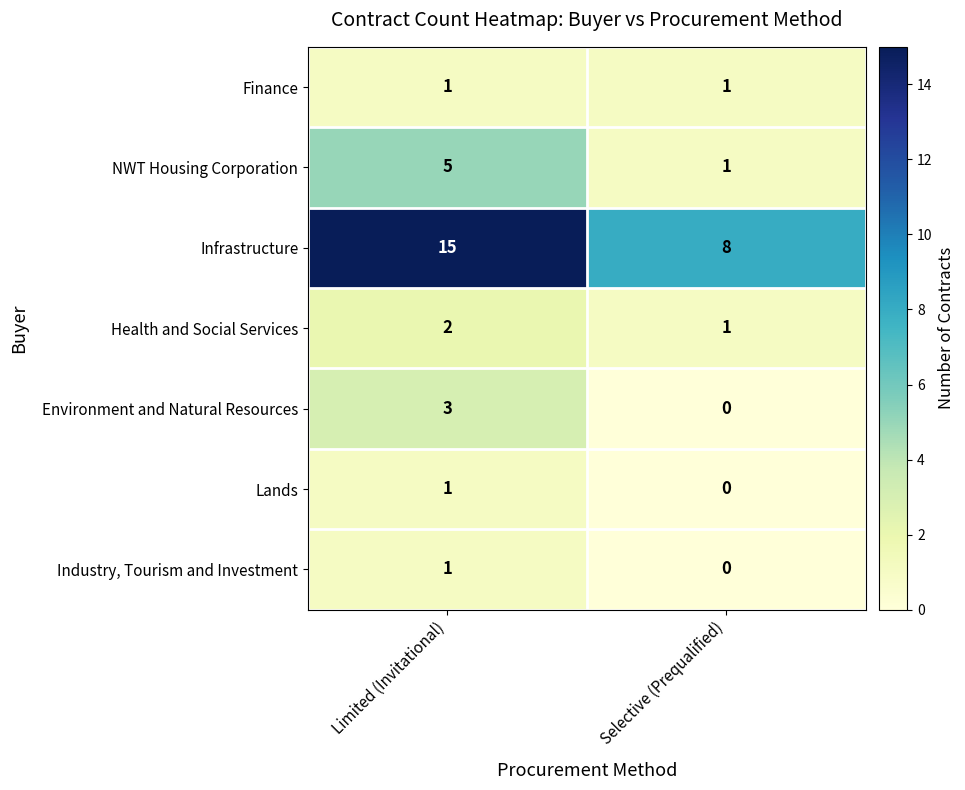

What is the sum of the Infrastructure values at Limited (Invitational) and Selective (Prequalified)?

23